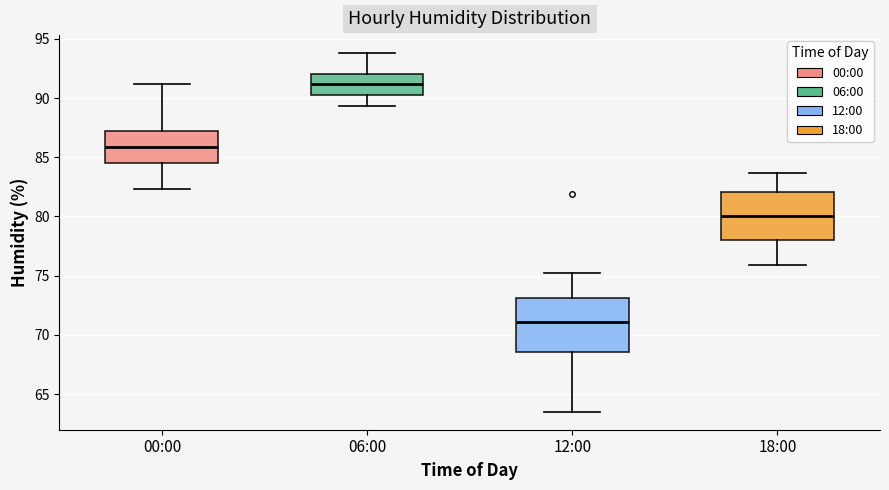

Reading left to right, read every box against the y-axis: the position of its median line, the range the box covers, and the ends of its whiskers. The values are not printed on the chart, so give them approximately, as read against the axis.

00:00: median 86.0, box 84.5 to 87.5, whiskers 82.5 to 91.0
06:00: median 91.0, box 90.0 to 92.0, whiskers 89.5 to 94.0
12:00: median 71.0, box 68.5 to 73.0, whiskers 63.5 to 75.0
18:00: median 80.0, box 78.0 to 82.0, whiskers 76.0 to 83.5